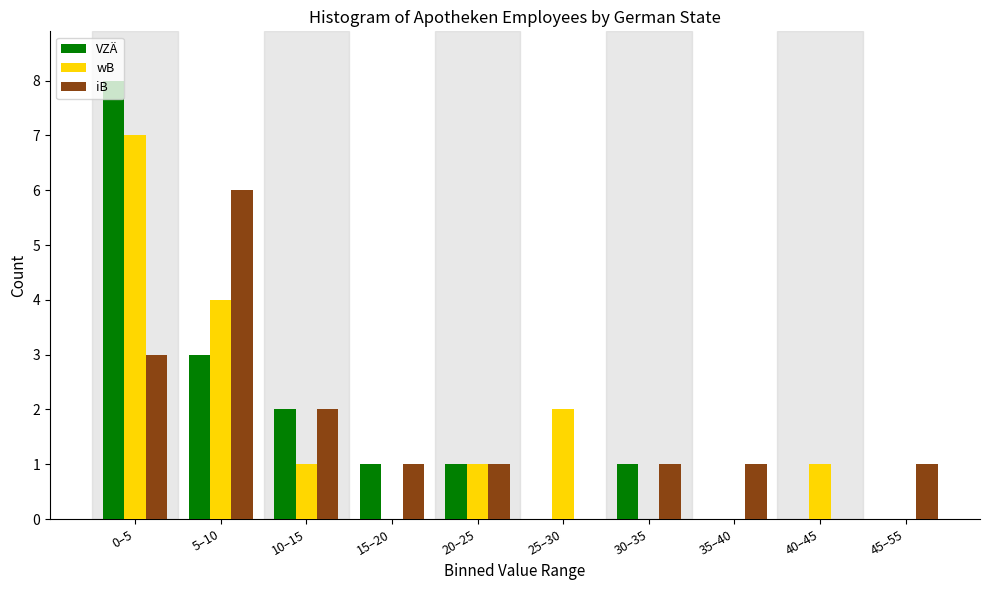

Reading left to right, list all the values displayed in this chart.

VZÄ: 0–5=8	5–10=3	10–15=2	15–20=1	20–25=1	25–30=0	30–35=1	35–40=0	40–45=0	45–55=0
wB: 0–5=7	5–10=4	10–15=1	15–20=0	20–25=1	25–30=2	30–35=0	35–40=0	40–45=1	45–55=0
iB: 0–5=3	5–10=6	10–15=2	15–20=1	20–25=1	25–30=0	30–35=1	35–40=1	40–45=0	45–55=1